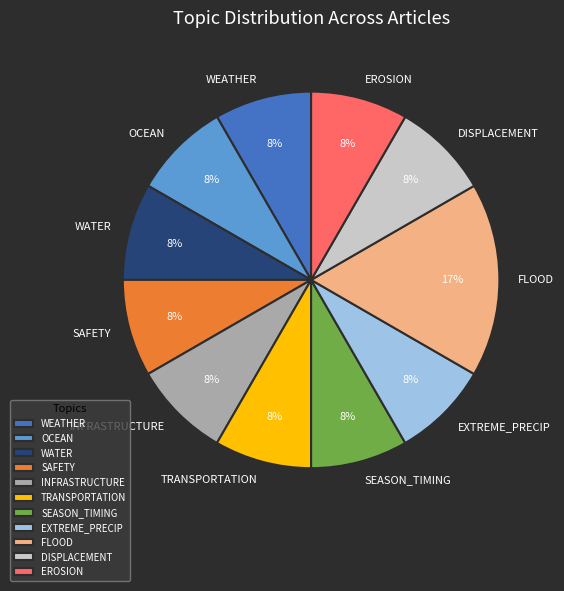

How many slices are in this pie chart?

11